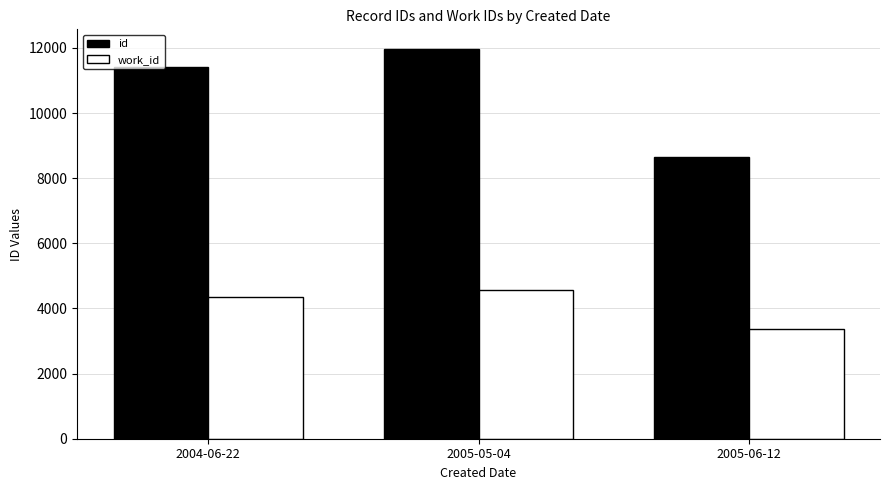

Rank the series by their average value, from lowest to highest.

work_id, id